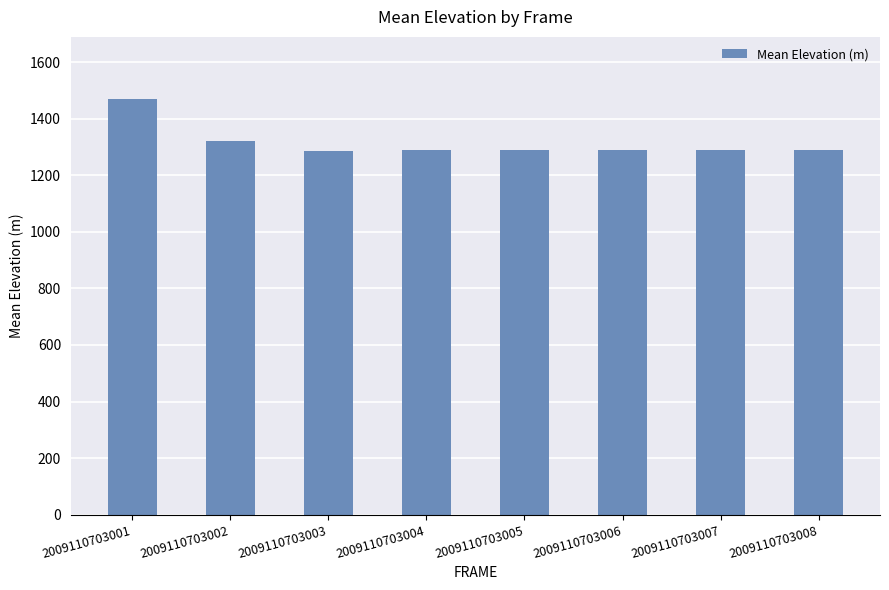

What is the change in value from 2009110703004 to 2009110703006?

+0.3